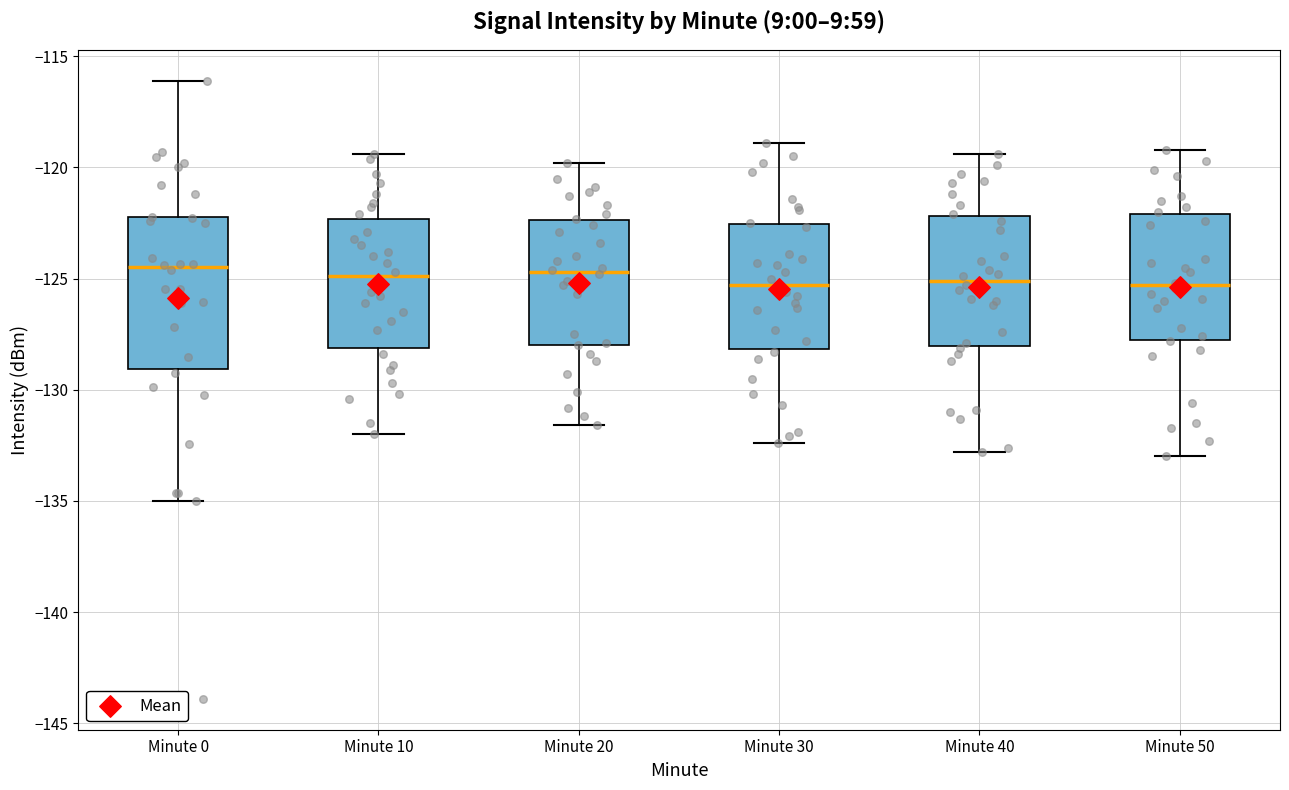

Reading left to right, read every box against the y-axis: the position of its median line, the range the box covers, and the ends of its whiskers. The values are not printed on the chart, so give them approximately, as read against the axis.

Minute 0: median -124.5, box -129.0 to -122.0, whiskers -135.0 to -116.0
Minute 10: median -125.0, box -128.0 to -122.5, whiskers -132.0 to -119.5
Minute 20: median -124.5, box -128.0 to -122.5, whiskers -131.5 to -120.0
Minute 30: median -125.5, box -128.0 to -122.5, whiskers -132.5 to -119.0
Minute 40: median -125.0, box -128.0 to -122.0, whiskers -133.0 to -119.5
Minute 50: median -125.5, box -127.5 to -122.0, whiskers -133.0 to -119.0